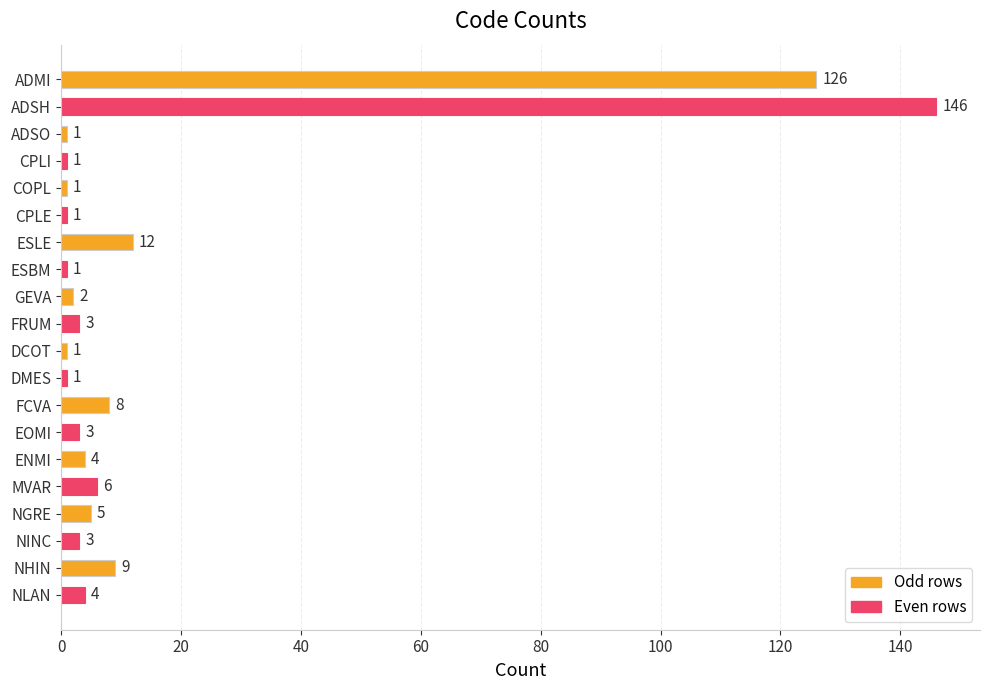

Which has a higher value, ESBM or NLAN?

NLAN